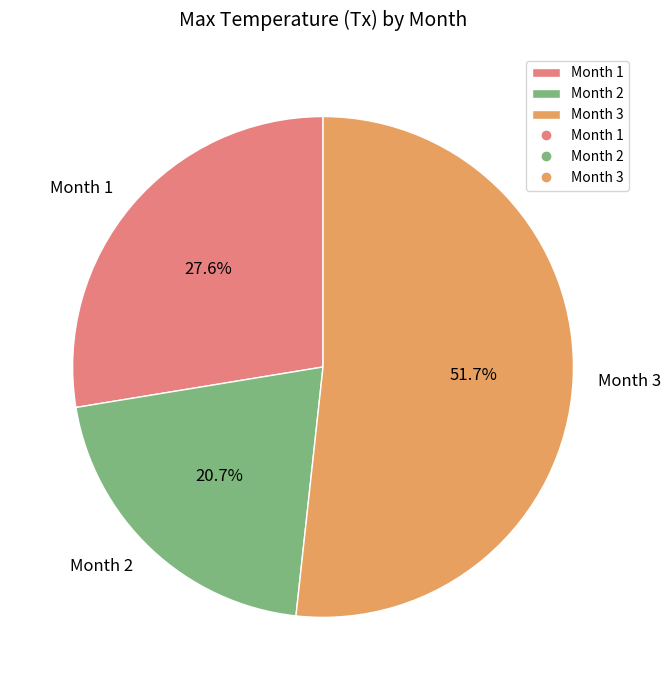

Which slice is the smallest?

Month 2